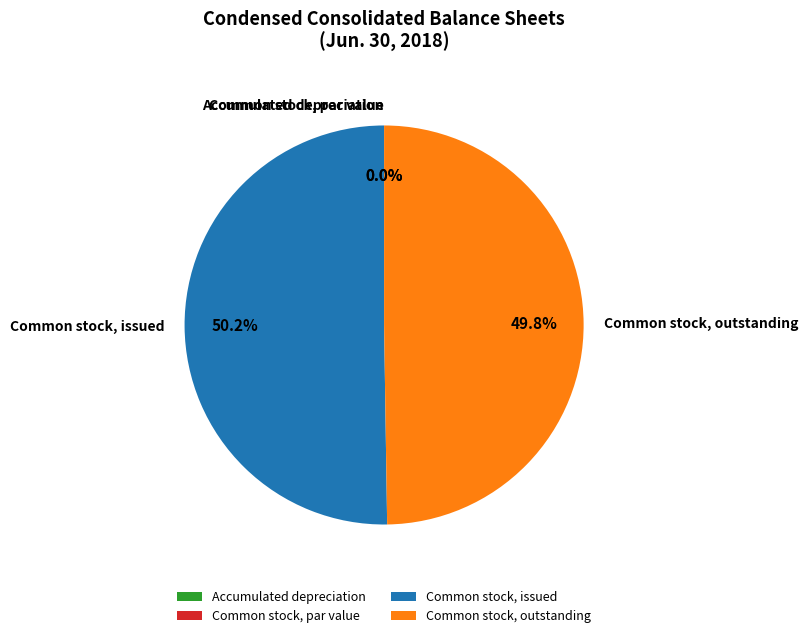

Is Common stock, outstanding the majority of the pie?

No